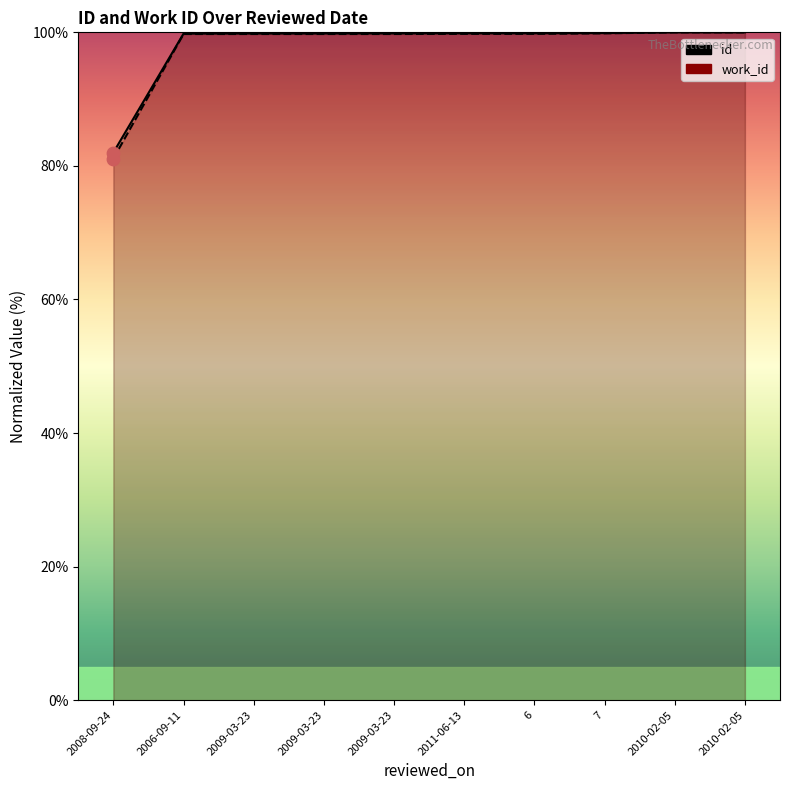

What is the total value across all series at 2010-02-05?

200.0